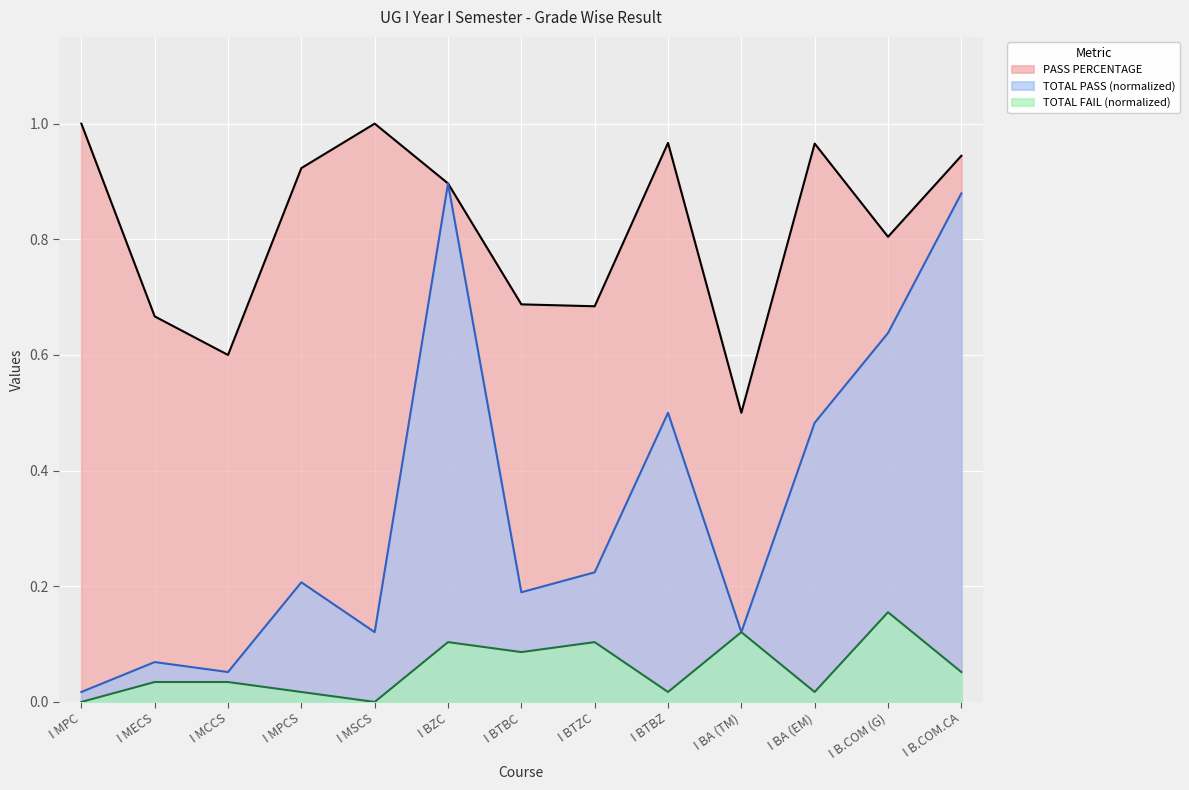

What is the label of the 2nd point from the right?

I B.COM (G)